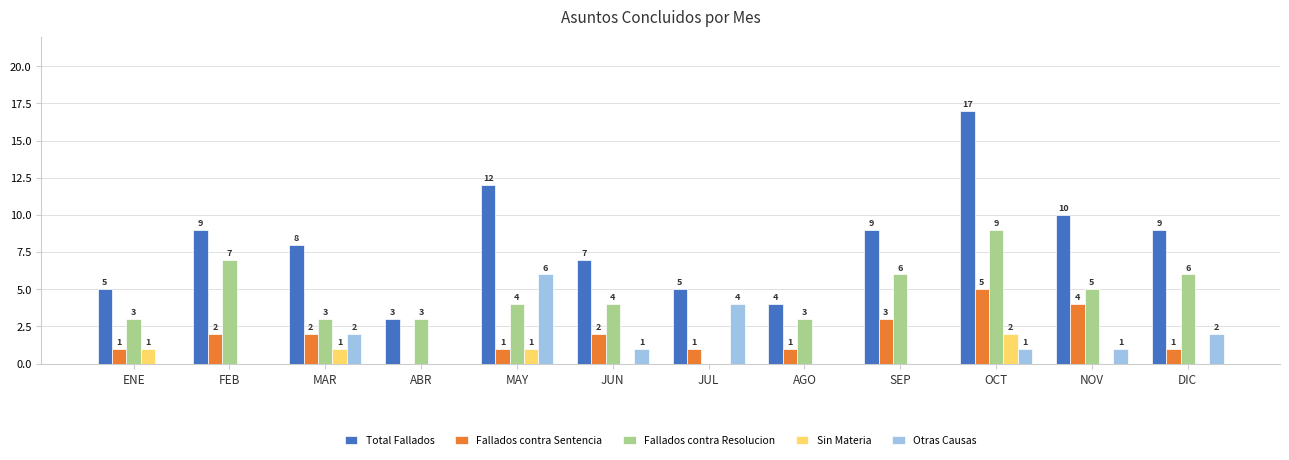

The Sin Materia series shows 1 at AGO. True or false?

False